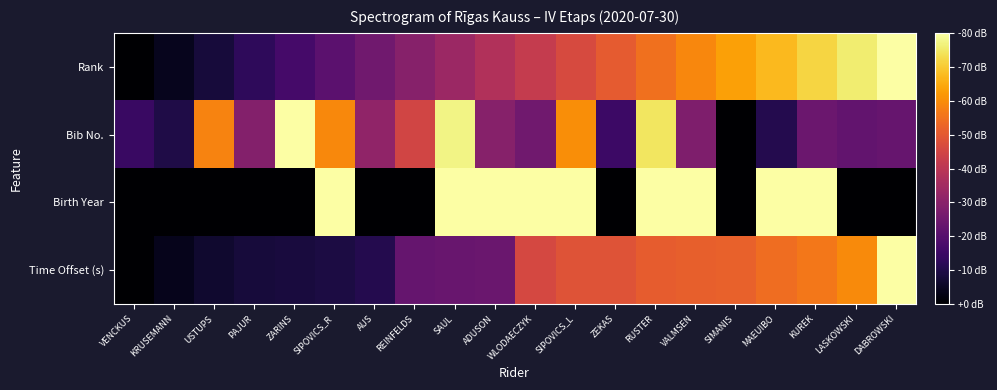

At which category is the sum across all series the highest?

RUSTER